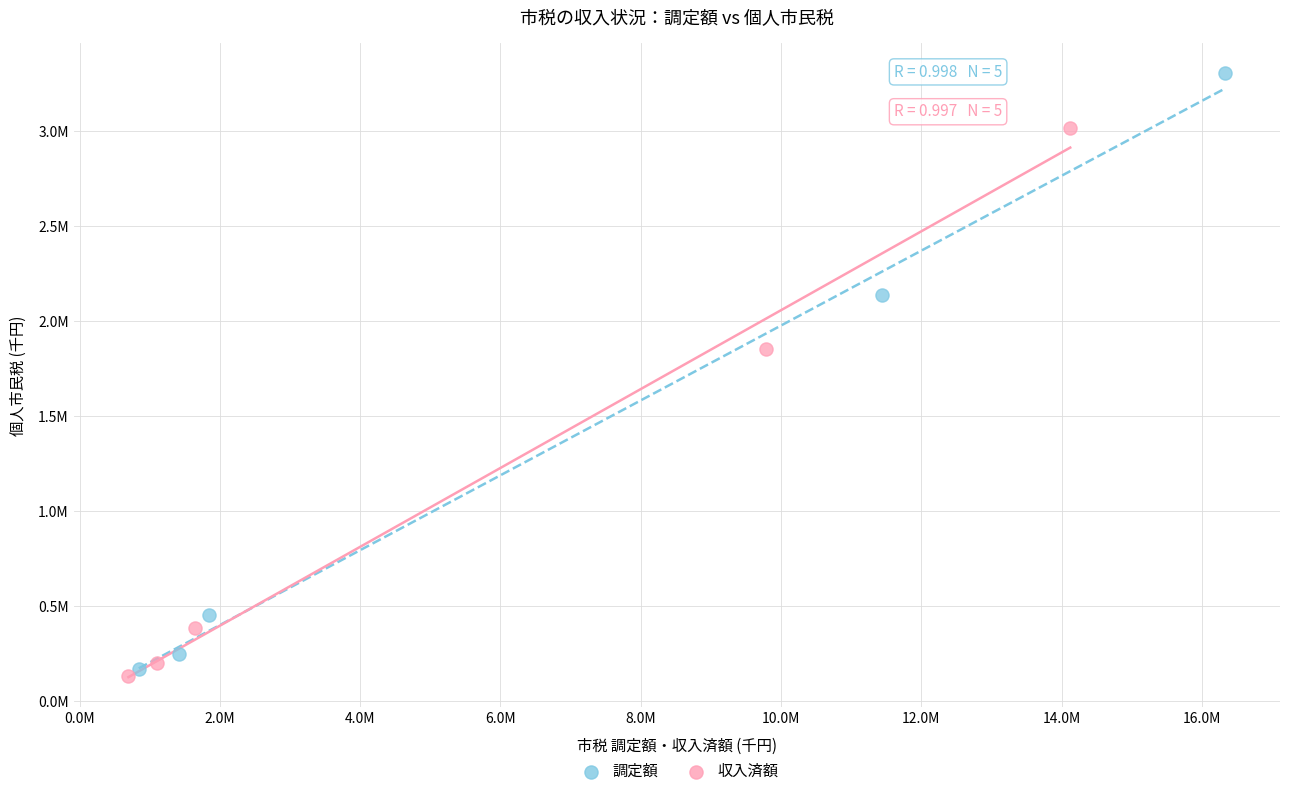

Which series reaches the minimum Y coordinate?

収入済額